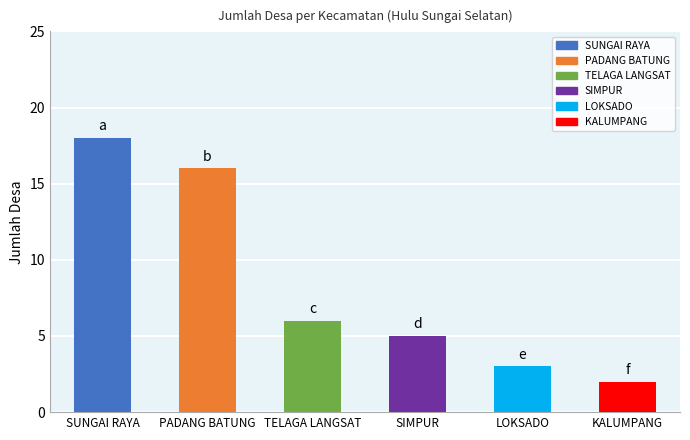

What is the sum of all values?

50